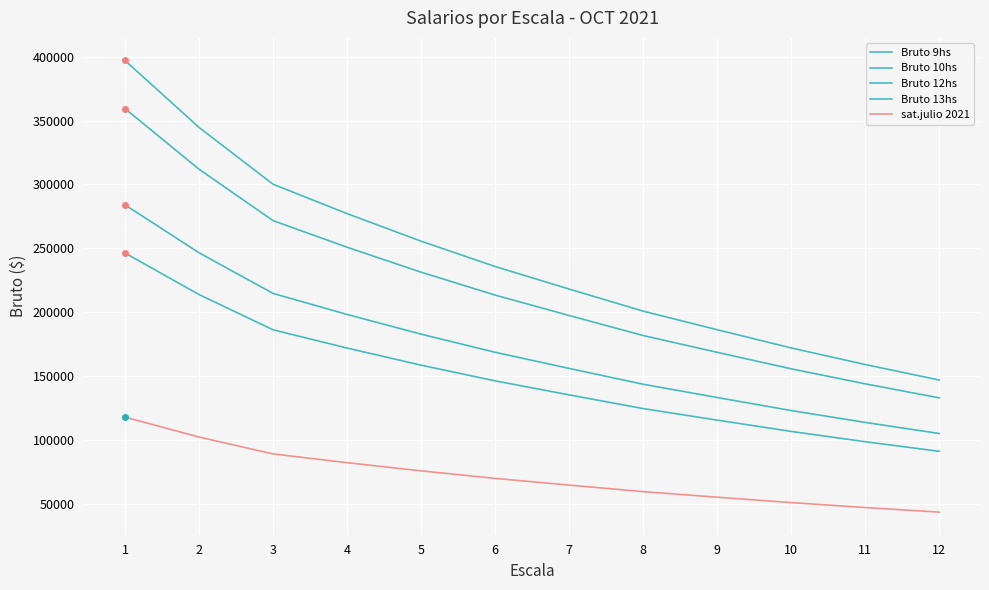

What is the difference between the highest and lowest values at 12?

103318.9